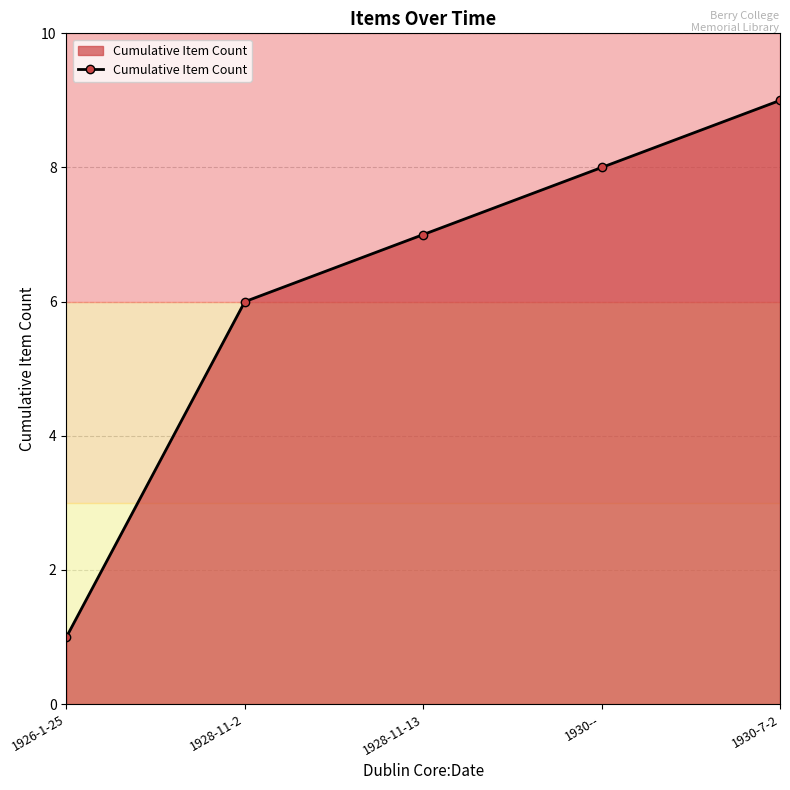

The value at 1928-11-13 is 3. True or false?

False